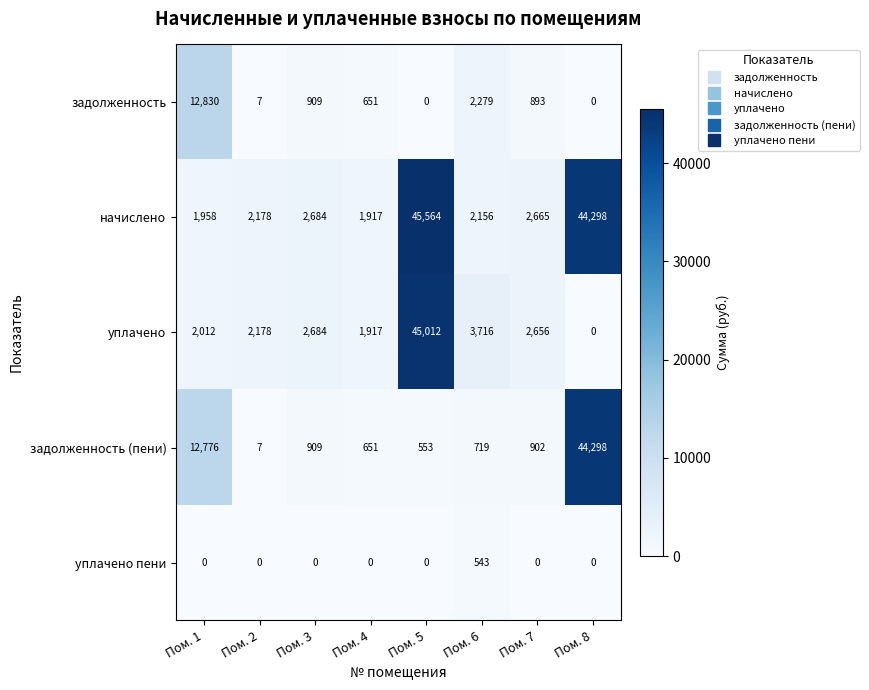

At which label does уплачено first exceed 2656?

Пом. 3